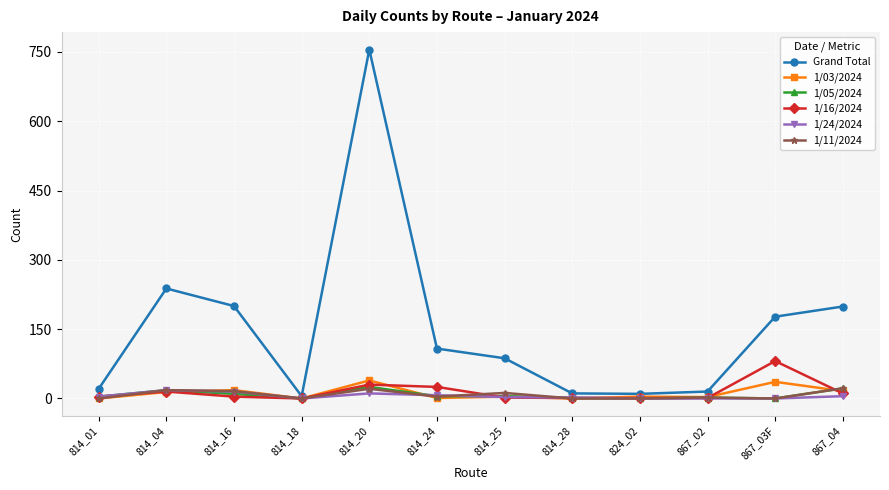

Between 814_18 and 867_04, which series saw the biggest shift?

Grand Total